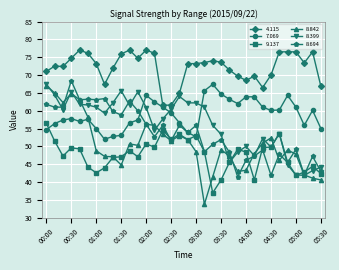

True or false: 8.694 has more than 2 interior local peaks.

True